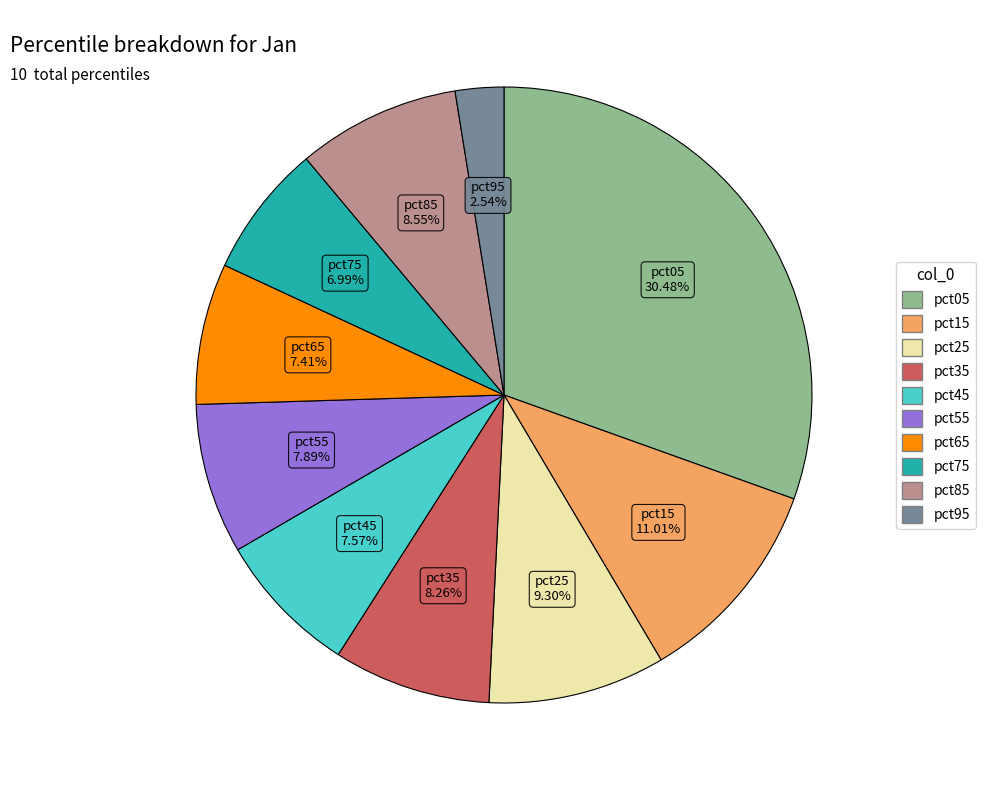

Is it true that pct05 is 41% of the pie?

False